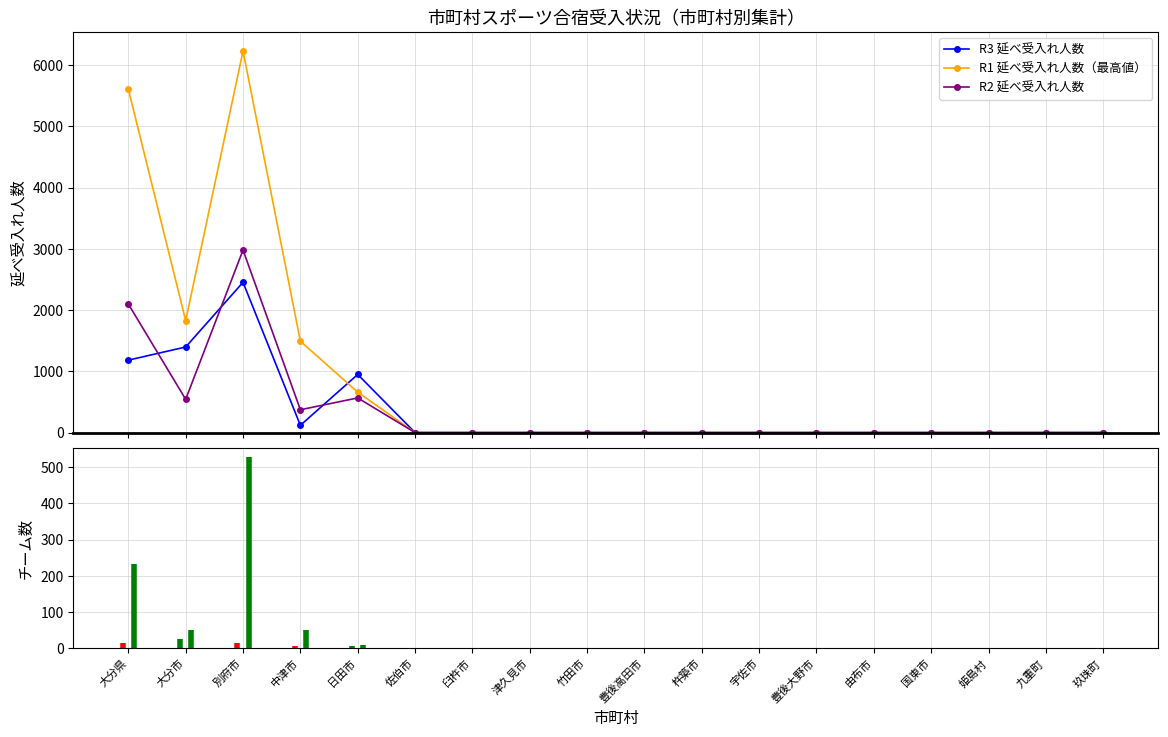

Rank the series by their maximum value, from highest to lowest.

R1 延べ受入れ人数（最高値）, R2 延べ受入れ人数, R3 延べ受入れ人数